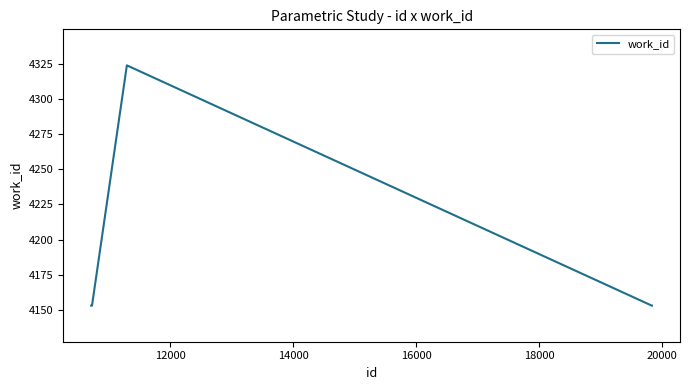

What is the maximum value shown in the chart?

4324